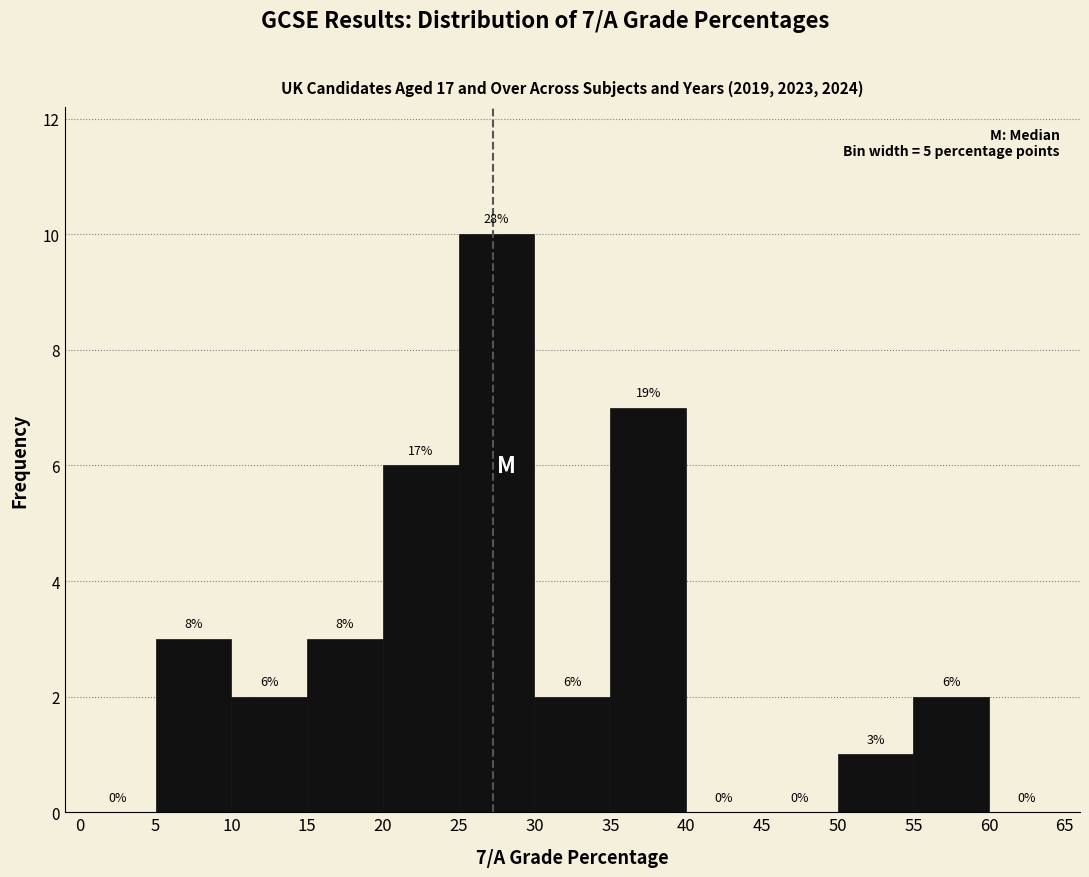

Which range on the x-axis has the tallest bar?

25 to 30